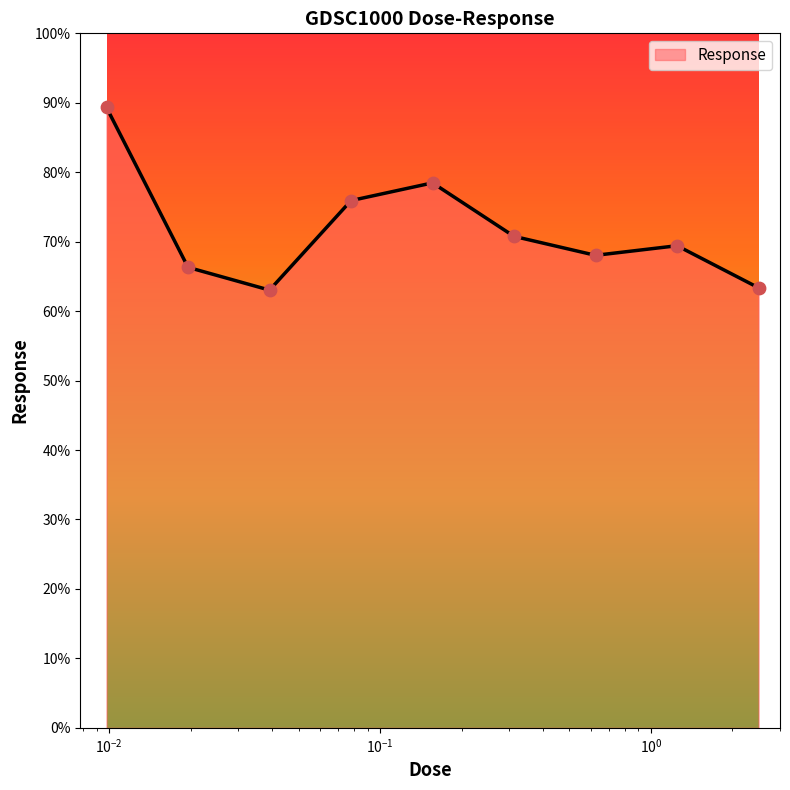

What is the greatest value displayed?

89.3